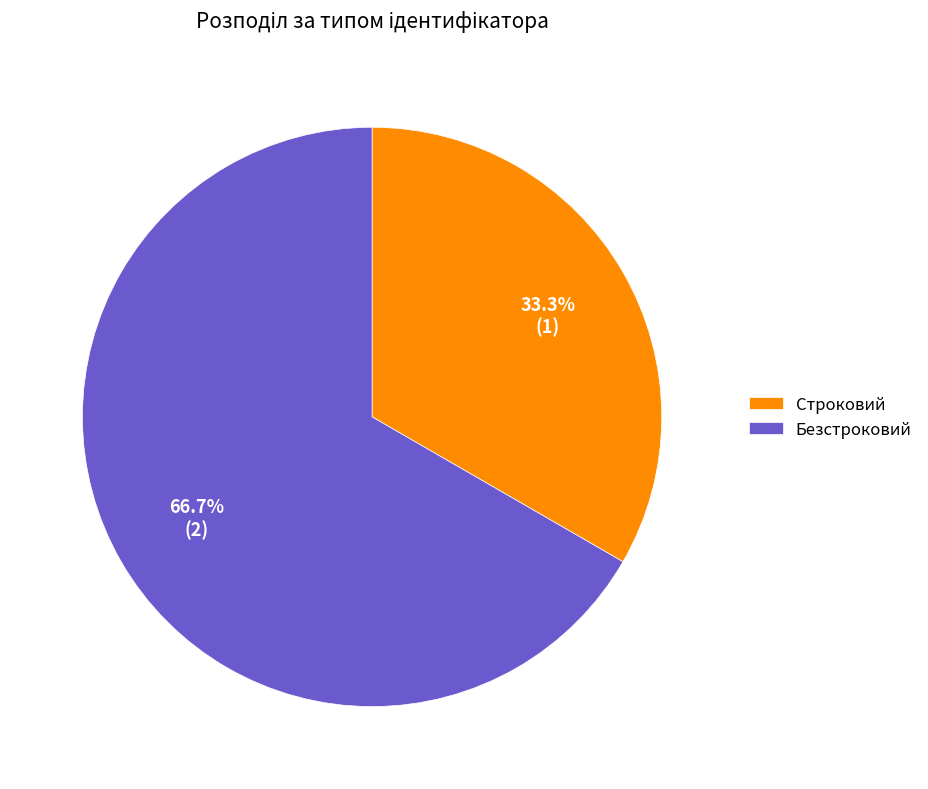

Which category has the smallest portion of the pie?

Строковий